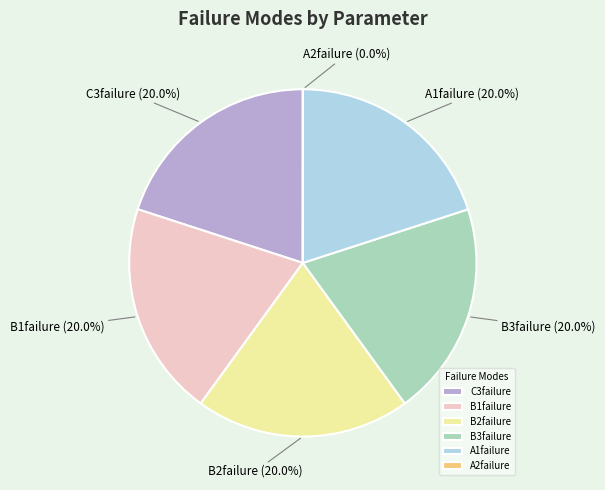

Is it true that B3failure is 8% of the pie?

False